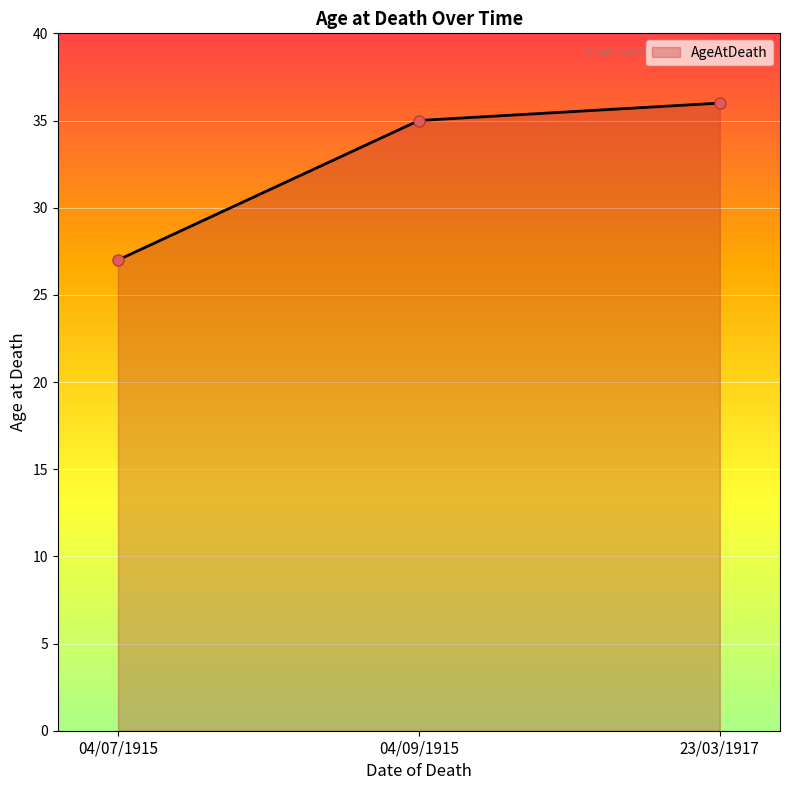

Count the values in the range 27 to 36.

3